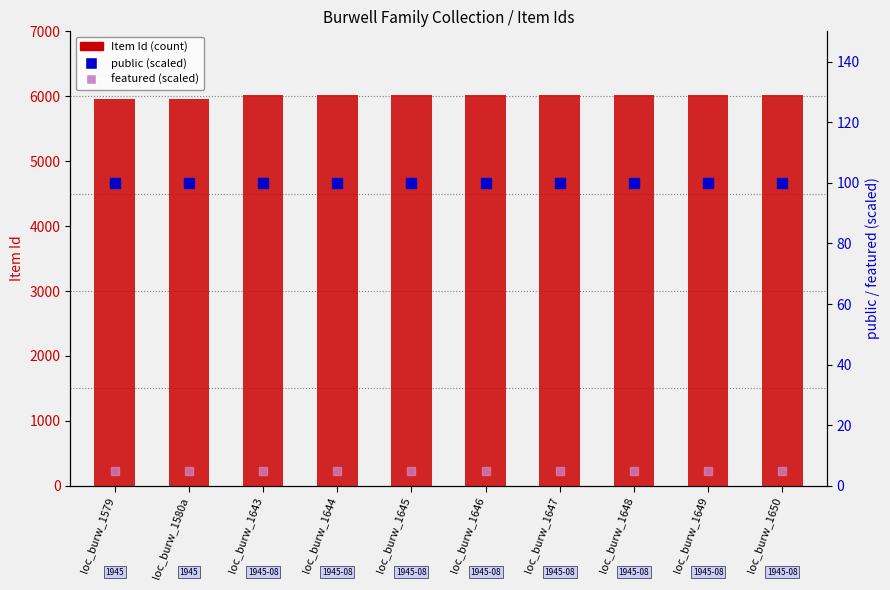

At which category does the chart reach its minimum across all series?

loc_burw_1579